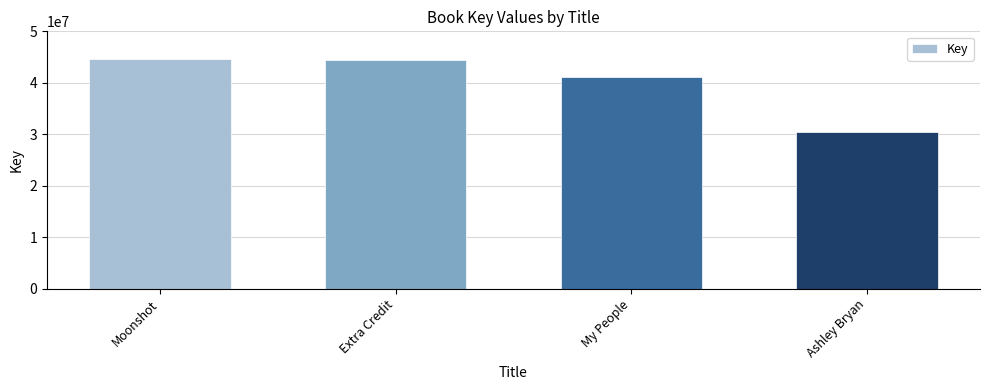

Count the number of data series in this chart.

1